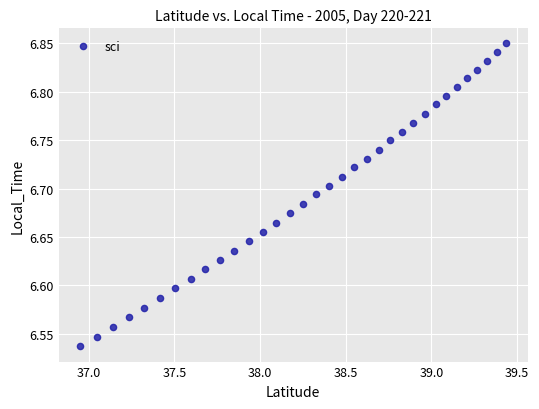

What is the range of X values (max minus min)?

2.5